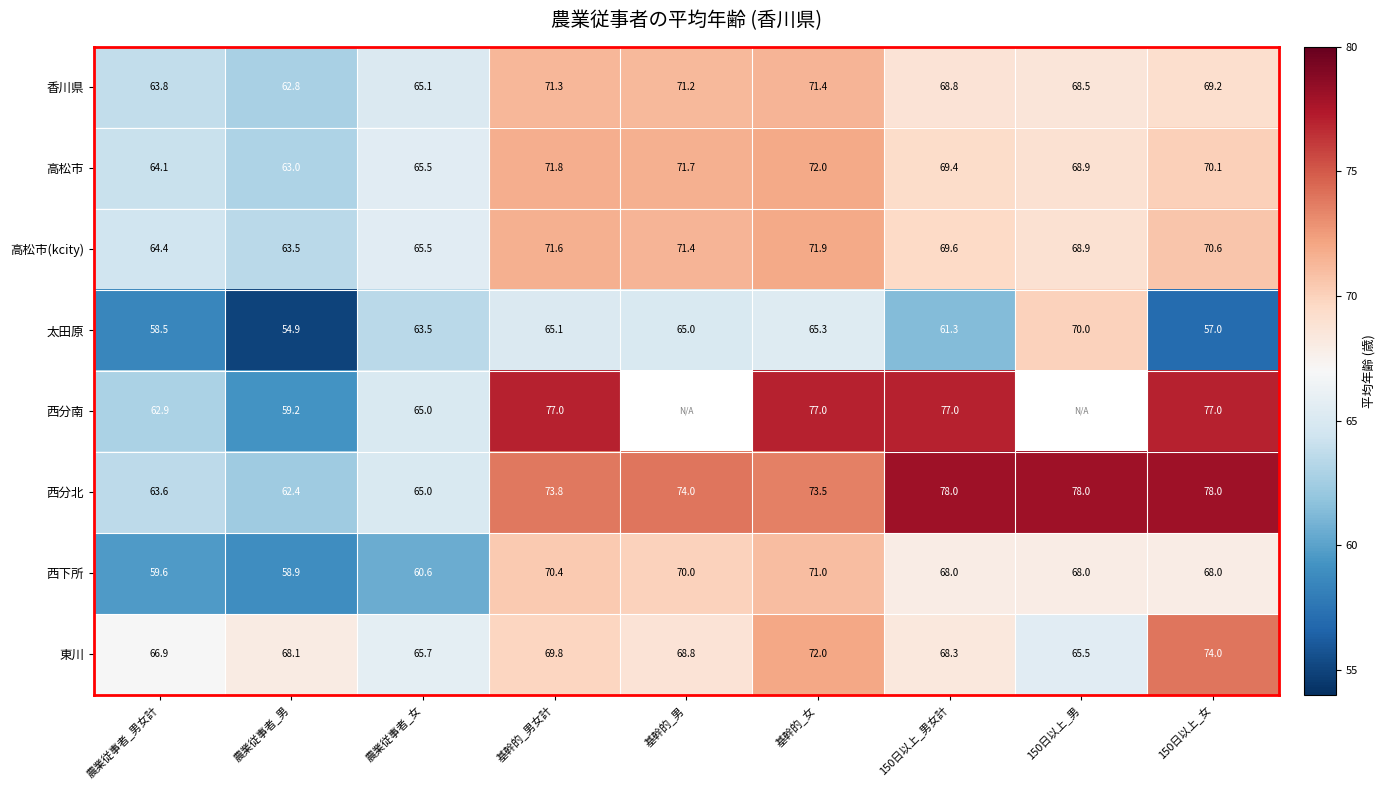

The 西分北 series shows 18.6 at 基幹的_女. True or false?

False